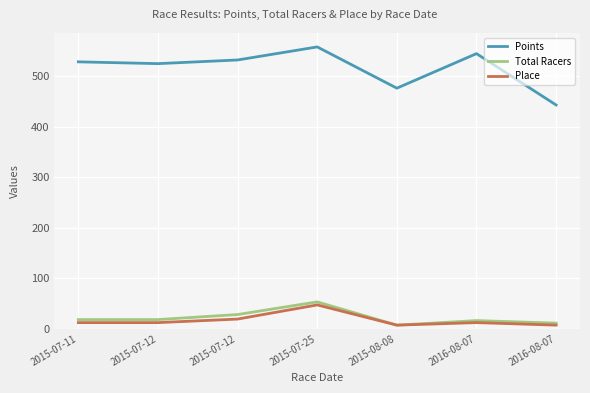

How many interior local valleys does the Points series have?

2